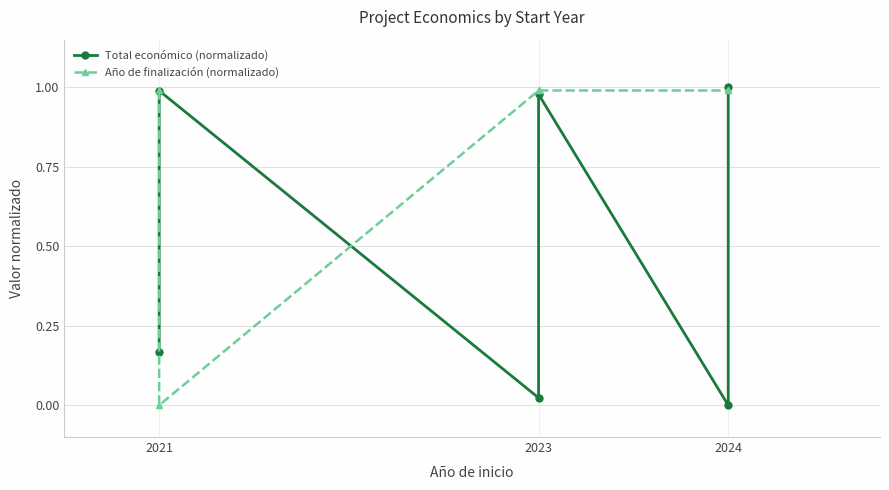

What are all the series names shown in the legend?

Total económico (normalizado), Año de finalización (normalizado)